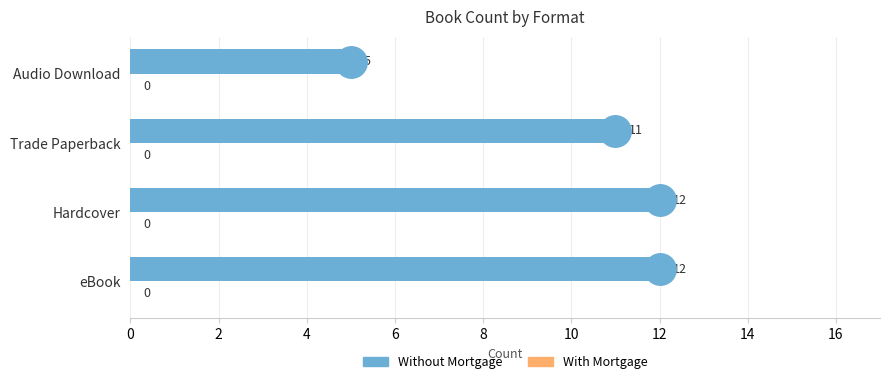

Which has a higher value, Audio Download or Hardcover?

Hardcover